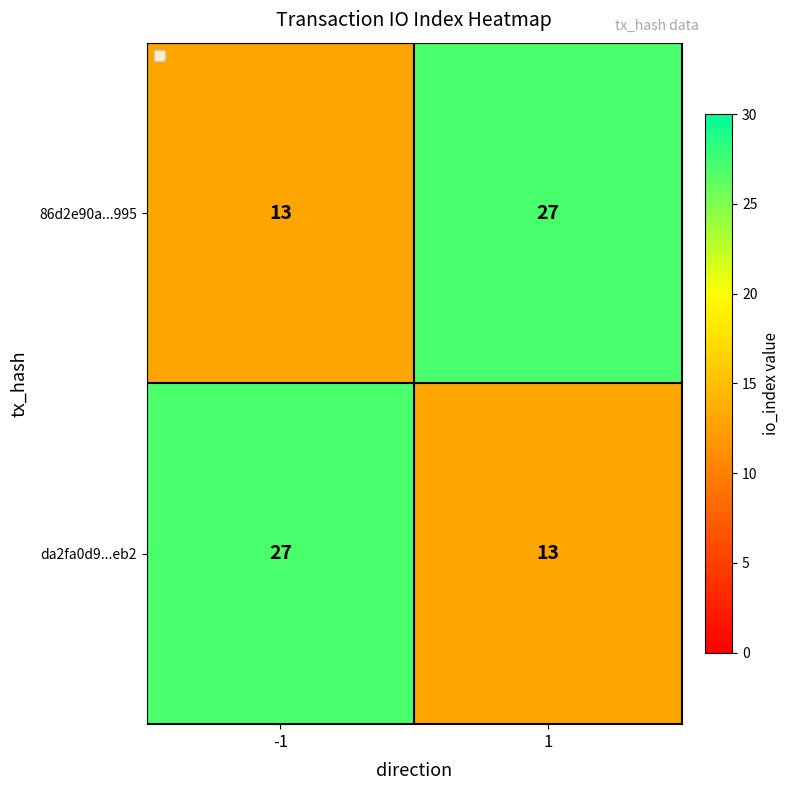

Is the value of 86d2e90a...995 at 1 greater than the value of da2fa0d9...eb2 at 1?

Yes